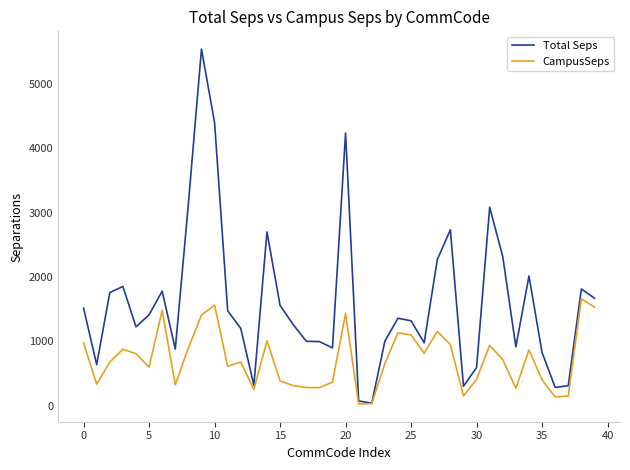

Which series has the largest total across all categories?

Total Seps